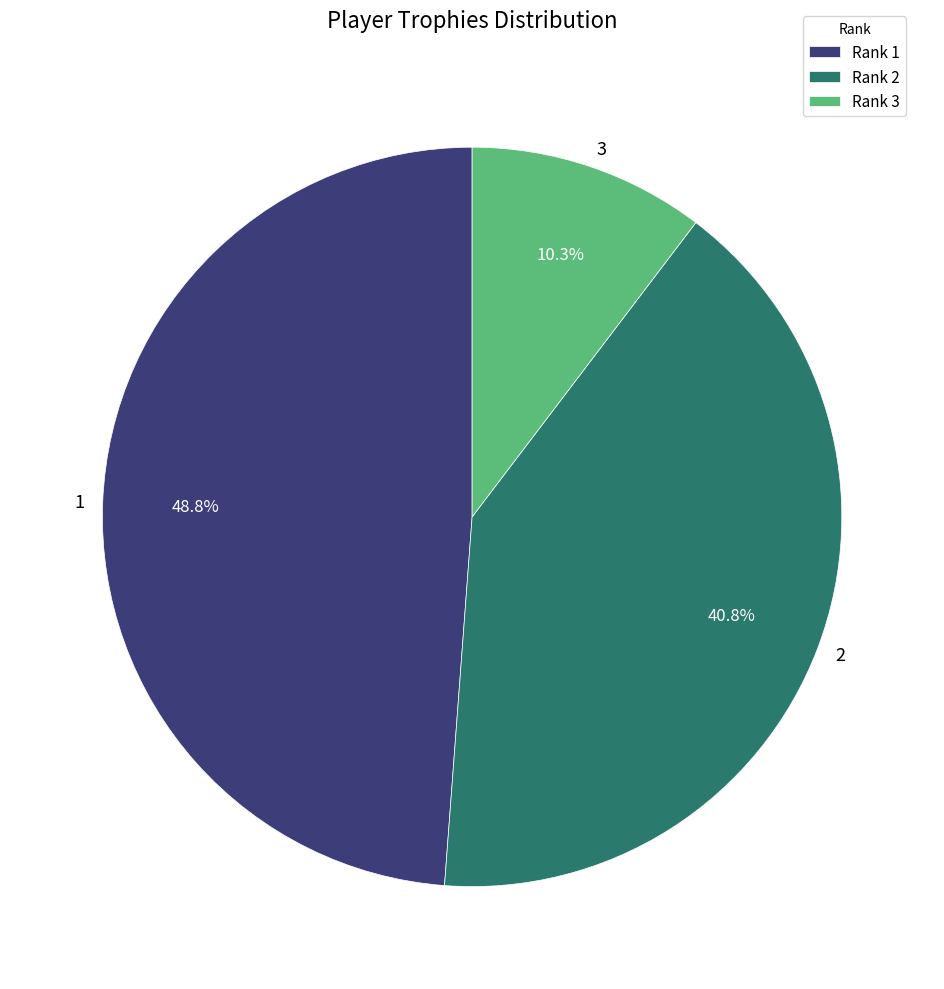

Rank the categories by value from highest to lowest.

Rank 1, Rank 2, Rank 3